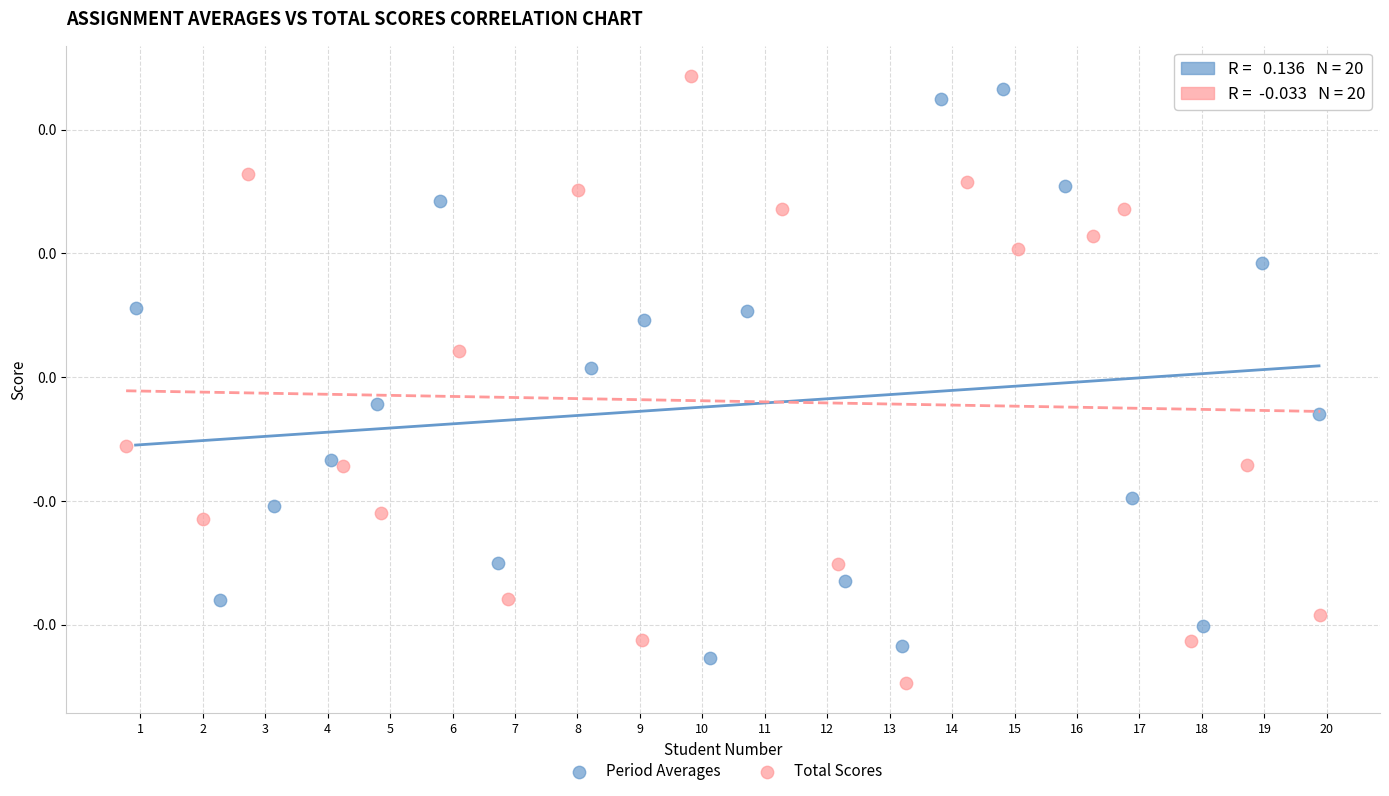

What are all the series names shown in the legend?

Period Averages, Total Scores